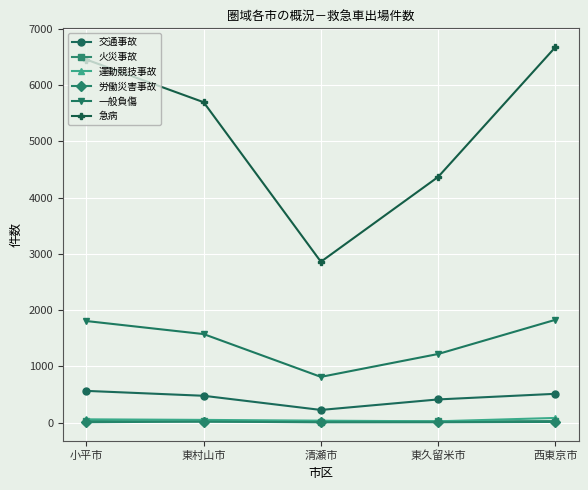

What is the label of the 5th point from the right?

小平市